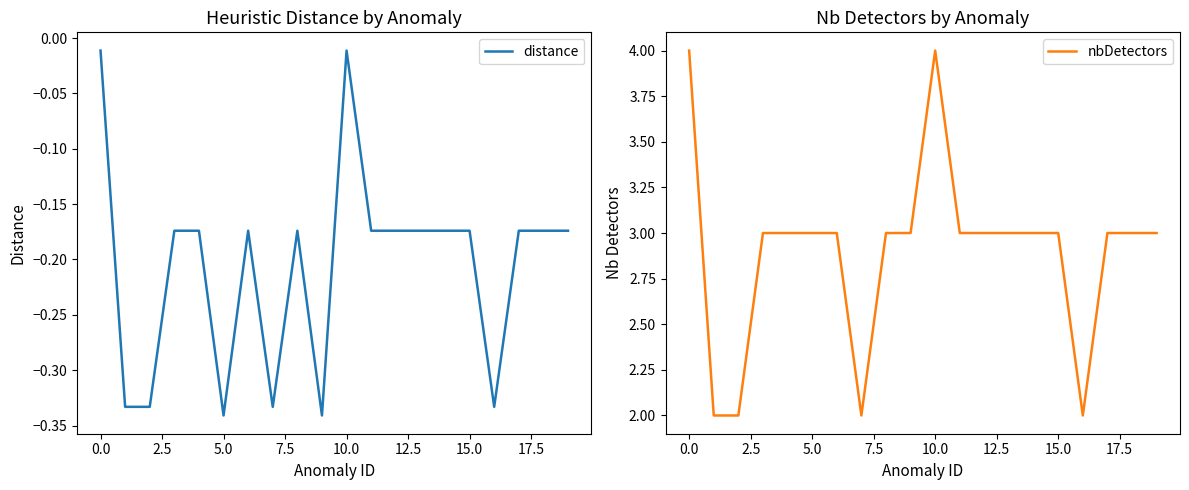

True or false: nbDetectors and distance cross at least once.

False